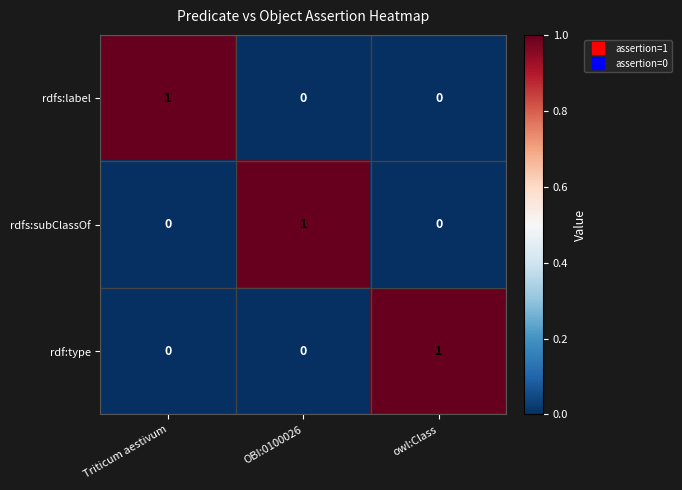

At how many categories does at least one series exceed 0?

3